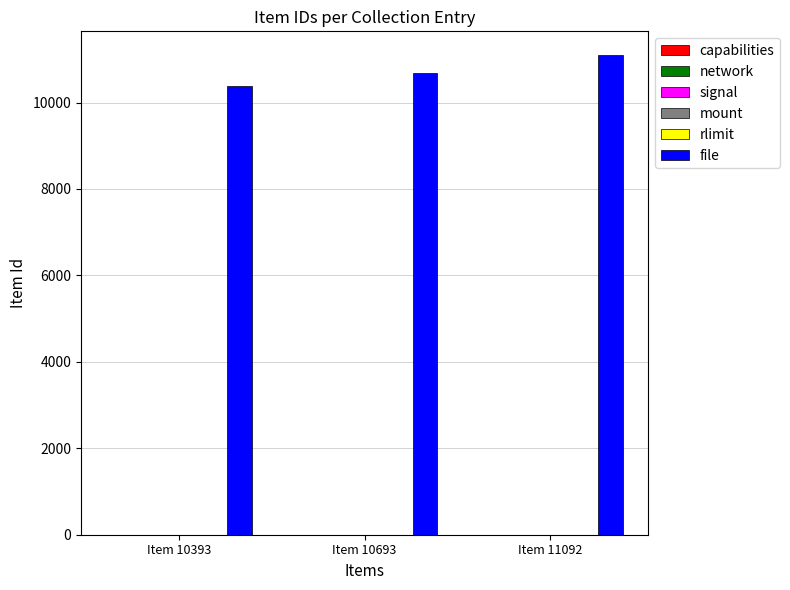

What is the sum of all values?

32178